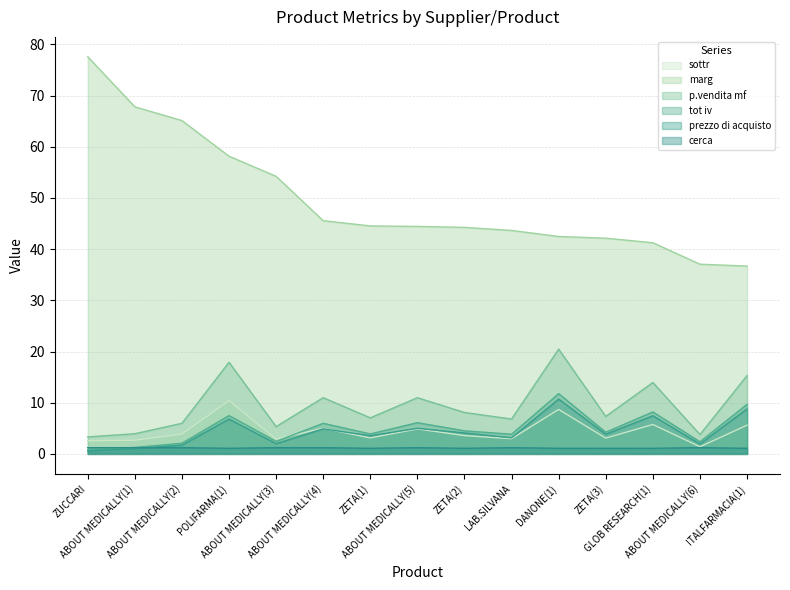

What is the smallest value displayed?

0.6